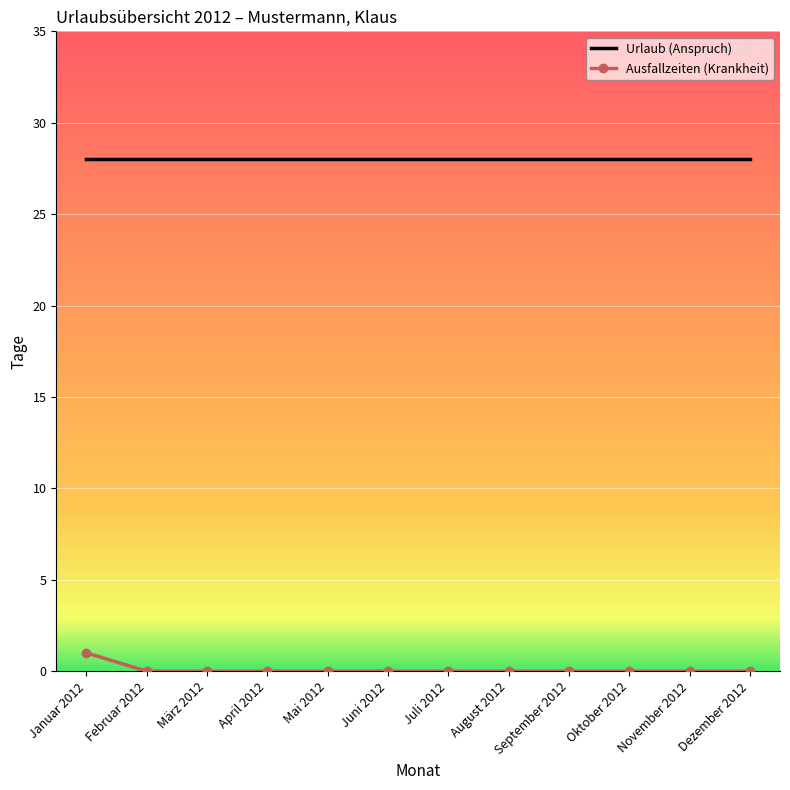

What is the maximum value shown in the chart?

28